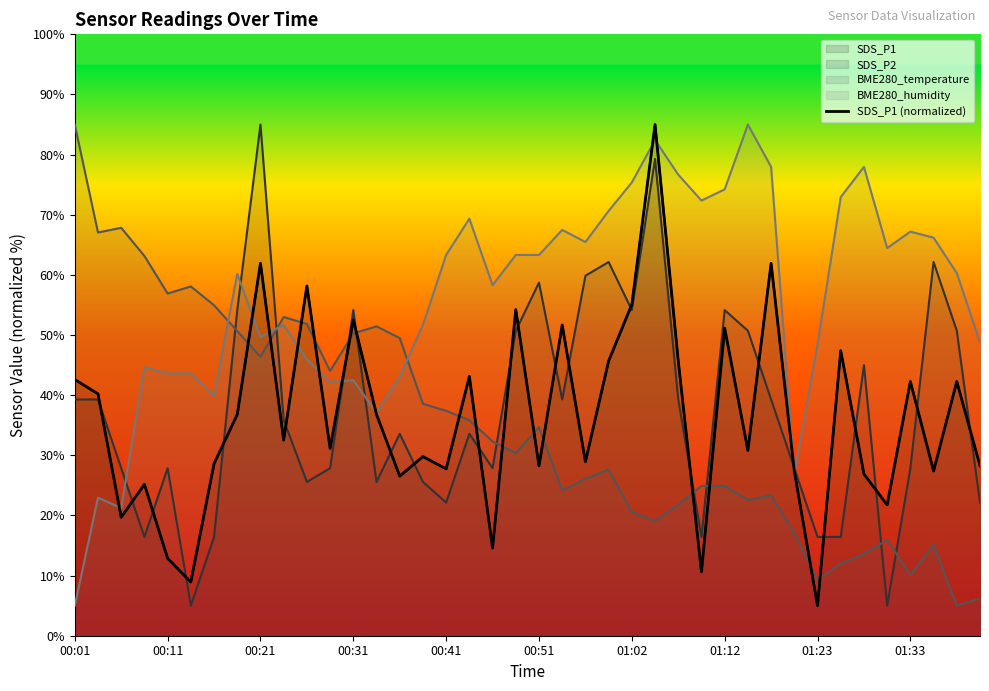

What is the change in value from 01:02 to 18?

-14.0